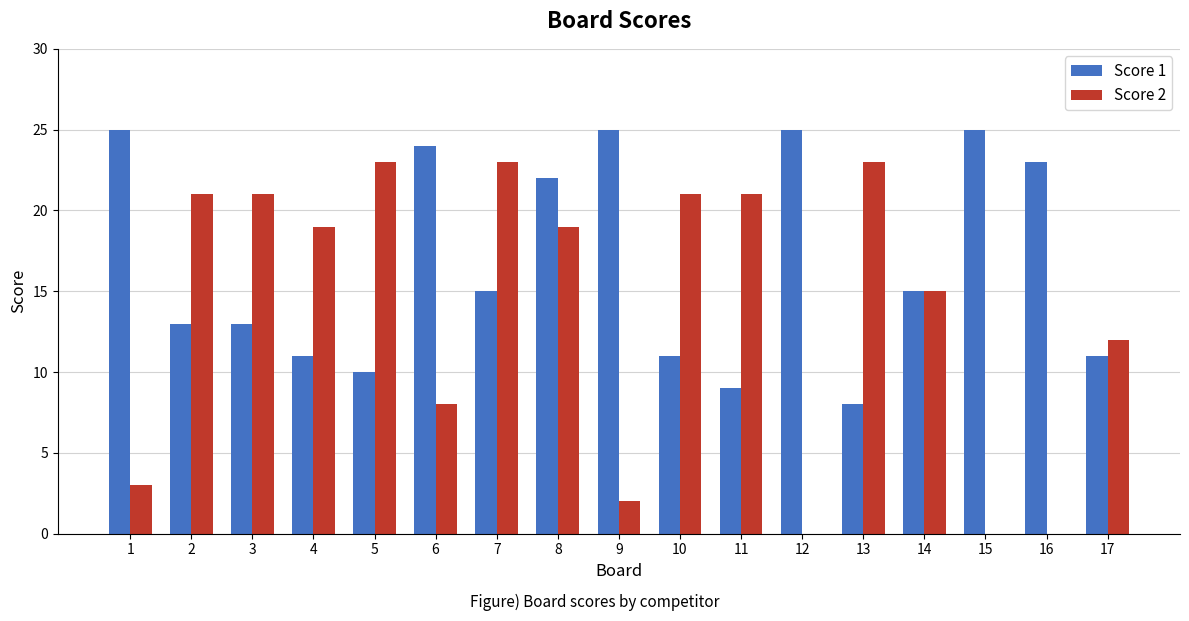

Which series has the largest total across all categories?

Score 1